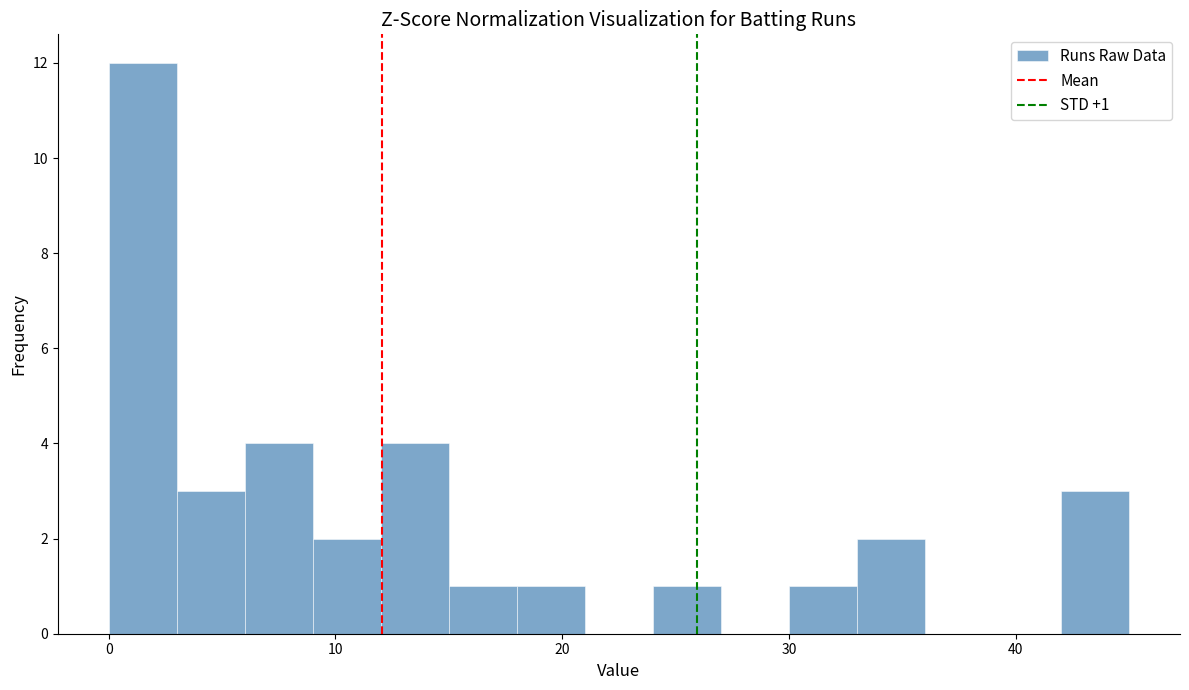

Around what value on the x-axis is the tallest bar? Give the approximate position of its centre, as read against the axis.

2